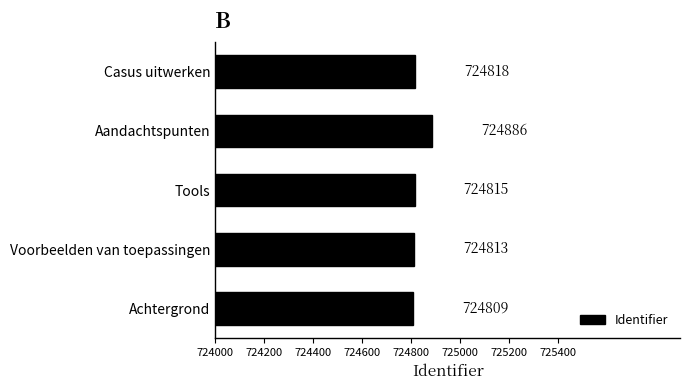

Which label corresponds to the largest value in the chart?

Aandachtspunten